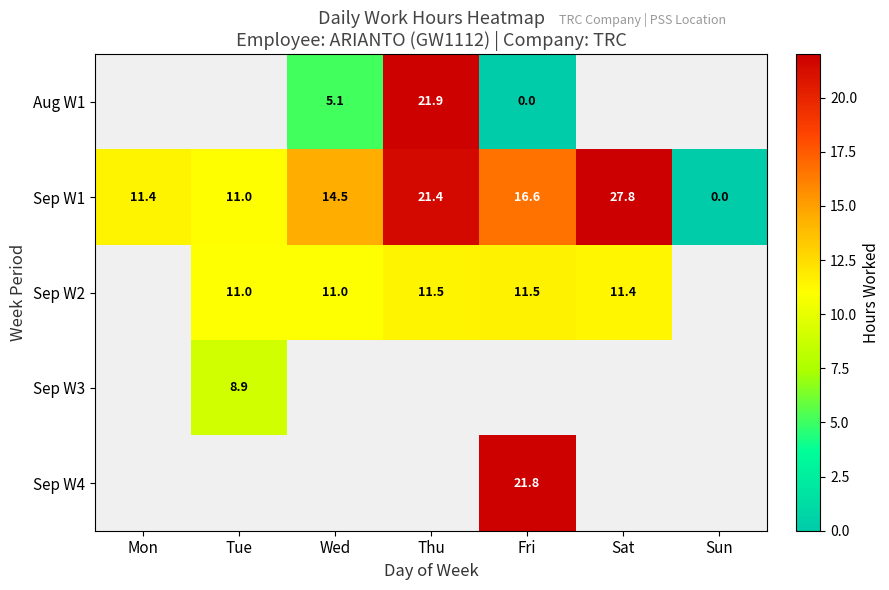

What is the spread (max minus min) of values at Thu?

10.3